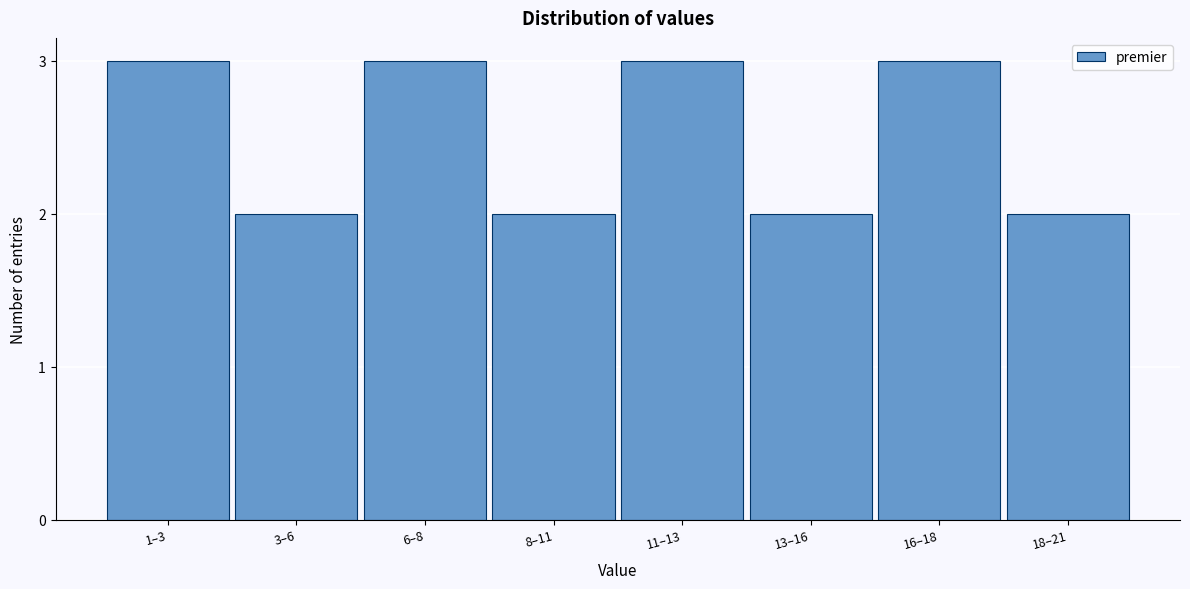

Reading left to right, list all the values displayed in this chart.

3	2	3	2	3	2	3	2